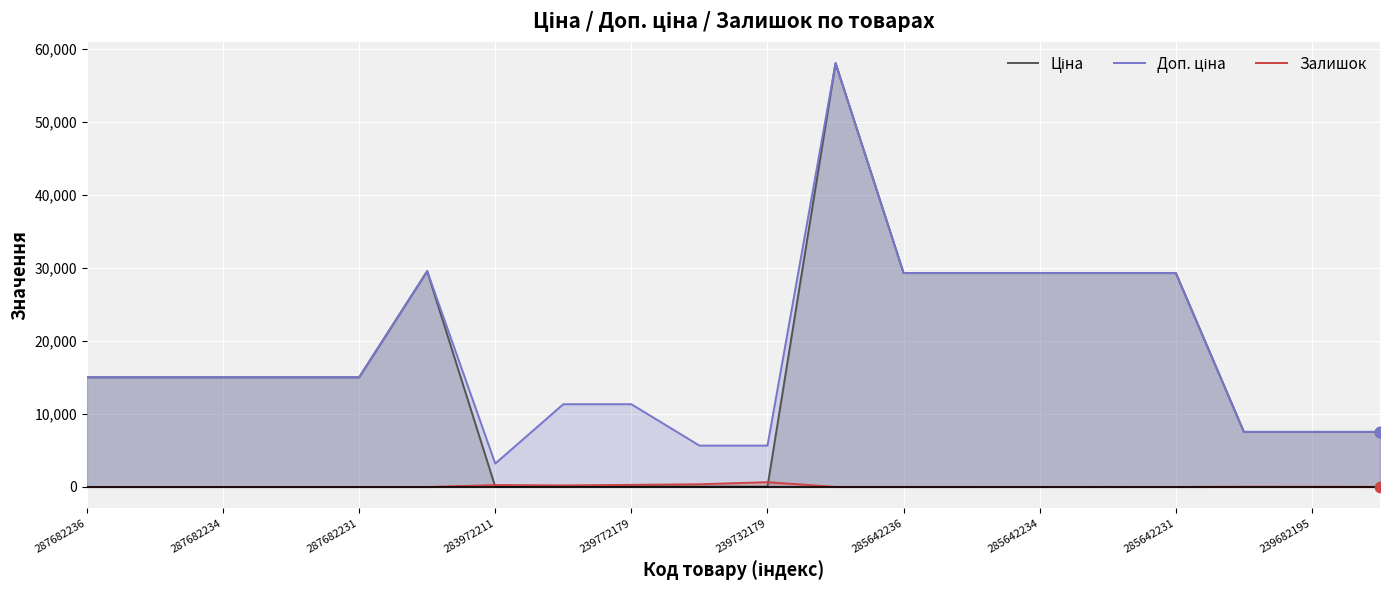

Which series has the largest Y range (max minus min)?

Ціна